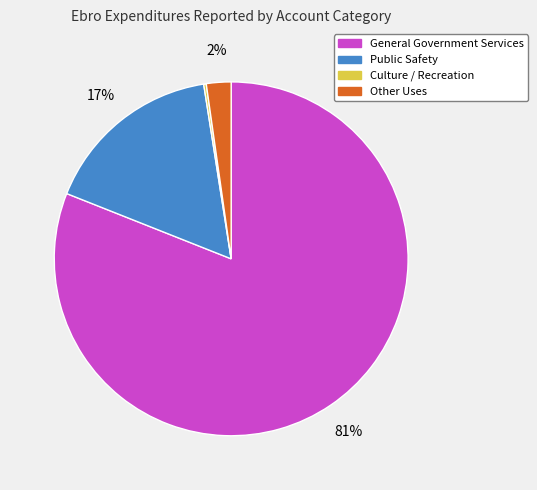

Does any single category account for the majority?

Yes